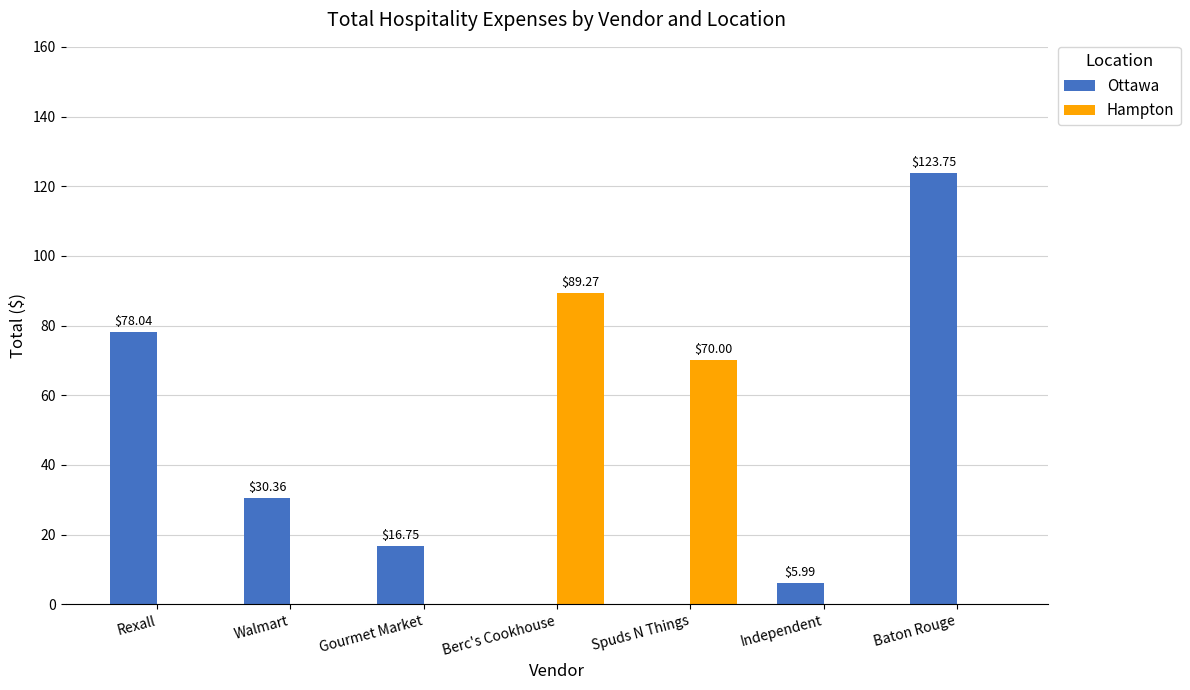

What is the sum of all Ottawa values?

254.9